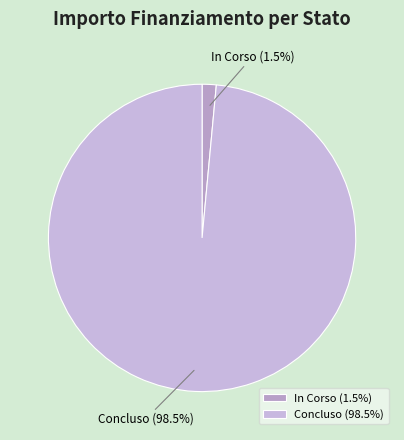

Does any single category account for the majority?

Yes